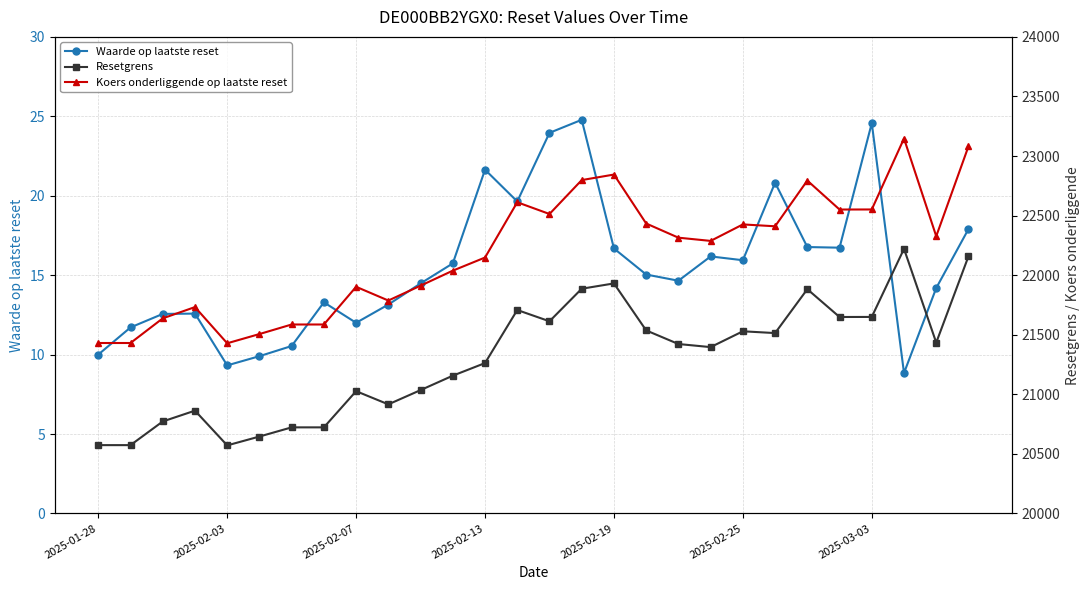

What is the difference between the highest and lowest values at 21?

22389.5